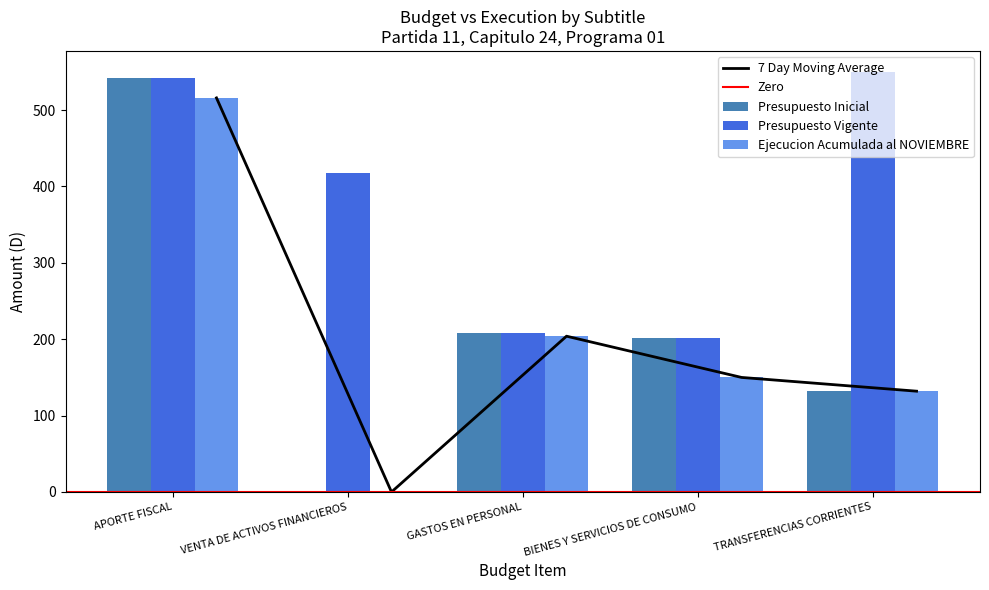

How many groups of bars are there?

5